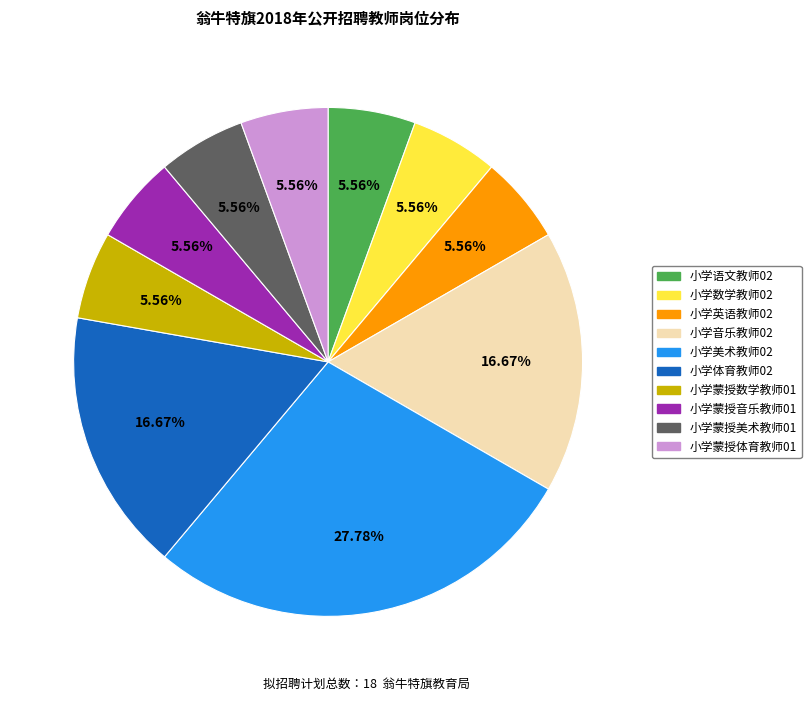

How many segments does this pie chart have?

10